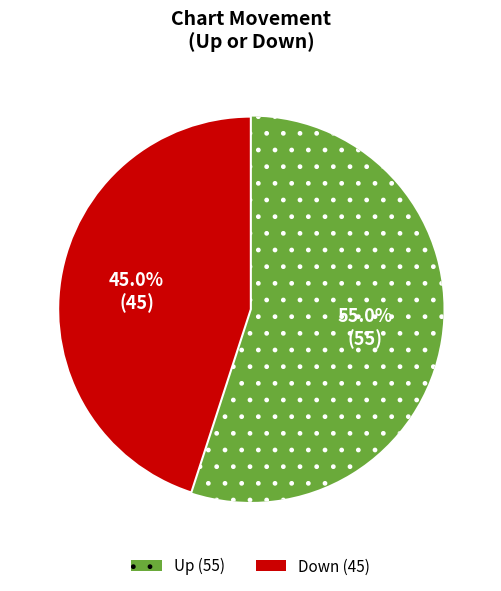

Does any single category account for the majority?

Yes